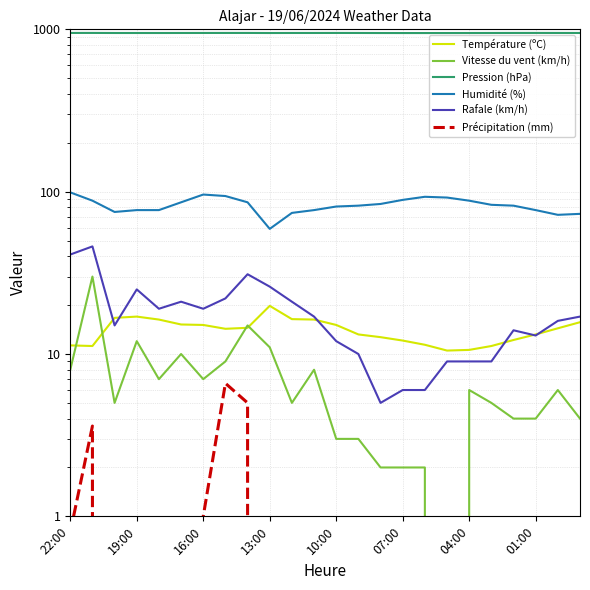

What is the approximate value of Vitesse du vent (km/h) at 04:00?

6.0